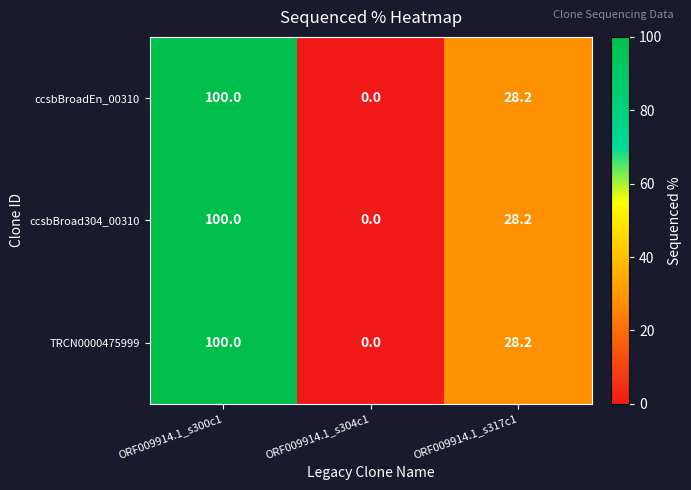

Count the number of categories in the chart.

3